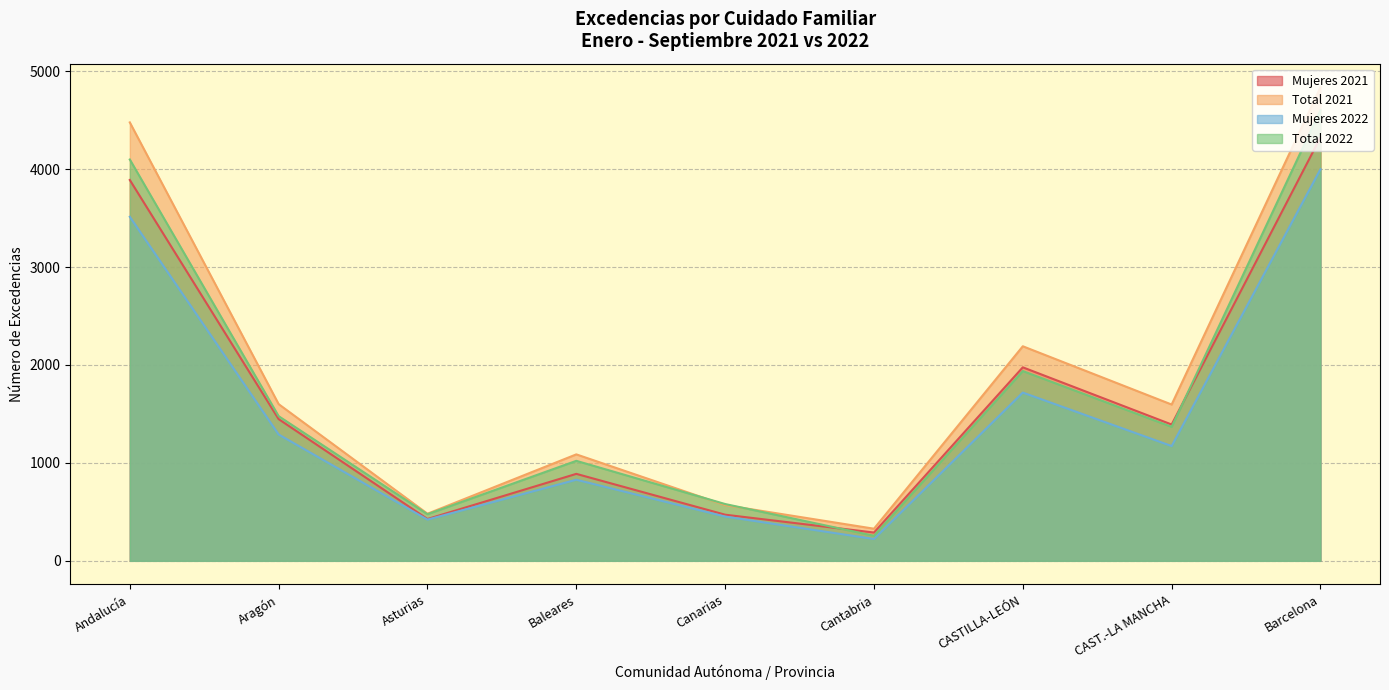

At which category is the sum across all series the highest?

Barcelona